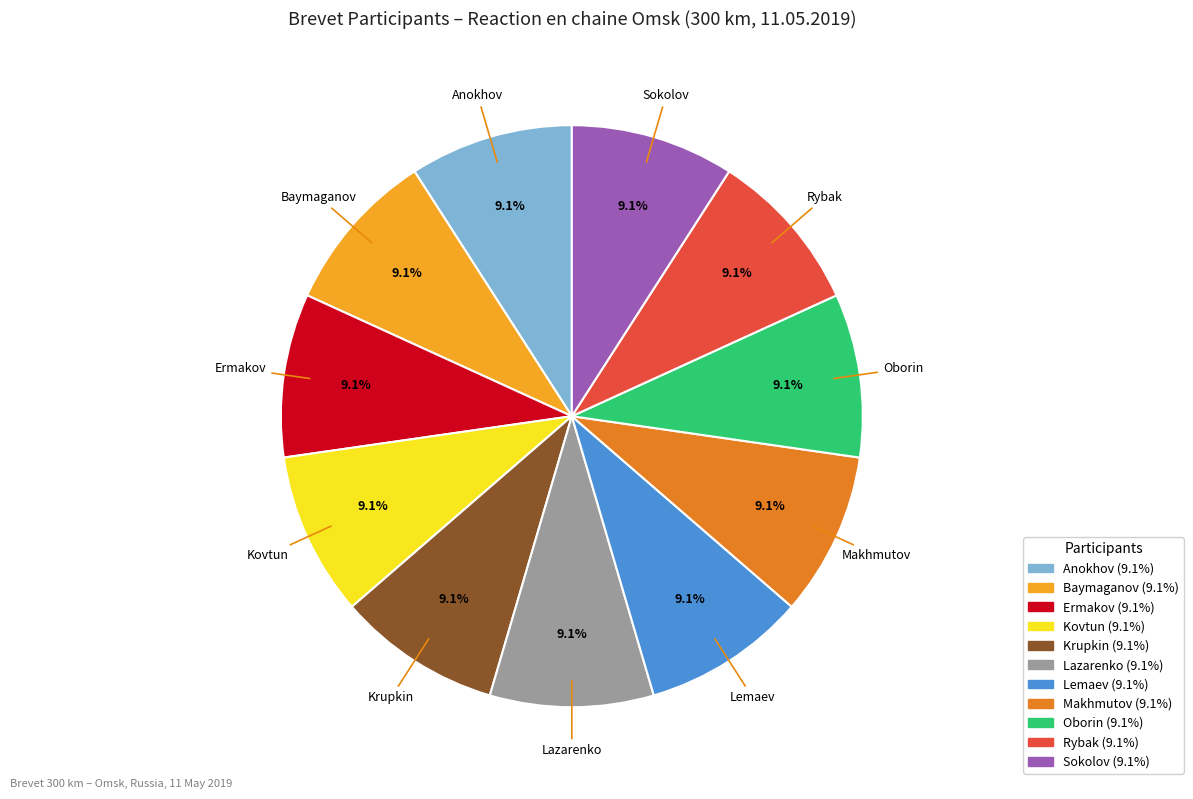

How much of the chart is everything except Baymaganov?

90.9%